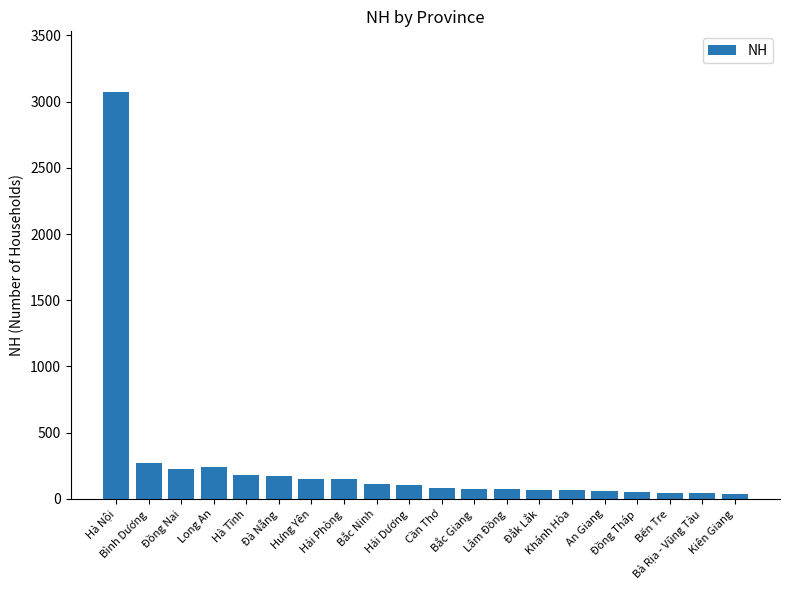

What is the greatest value displayed?

3070